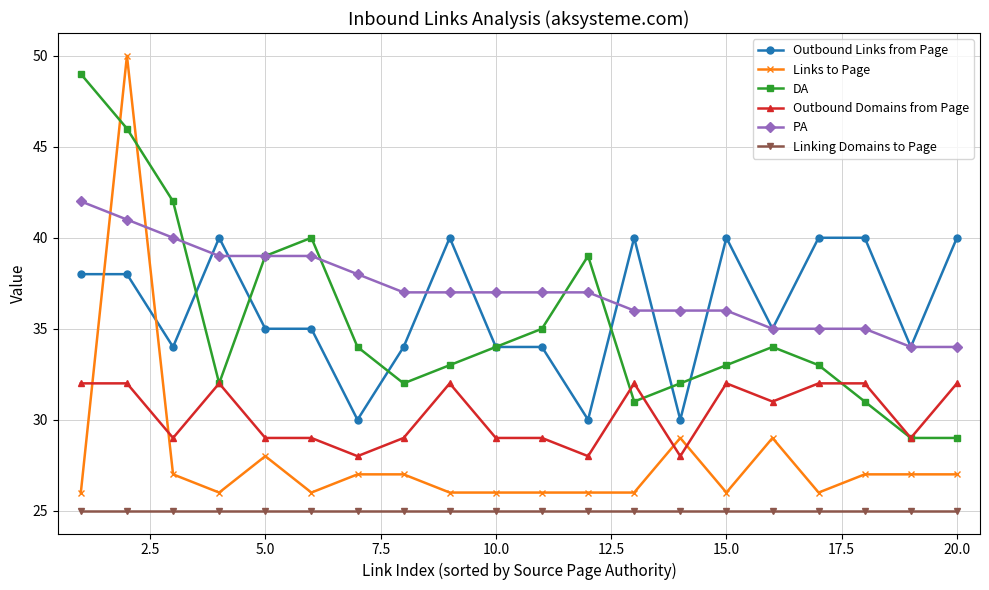

What is the difference between the second highest and second lowest values in the Links to Page series?

3